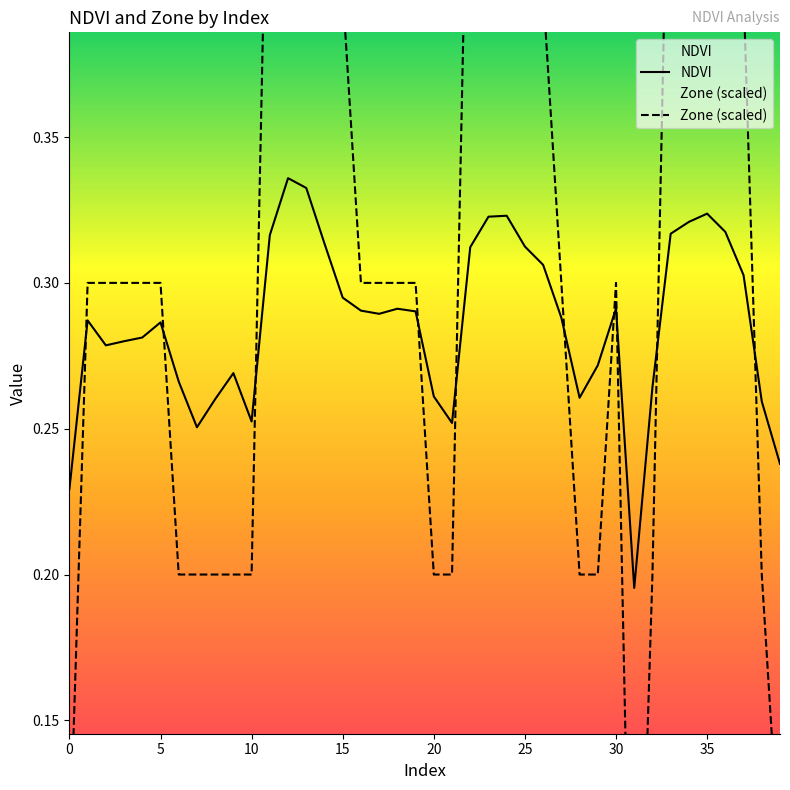

What is the difference between the maximum and minimum values in the Zone (scaled) series?

0.6